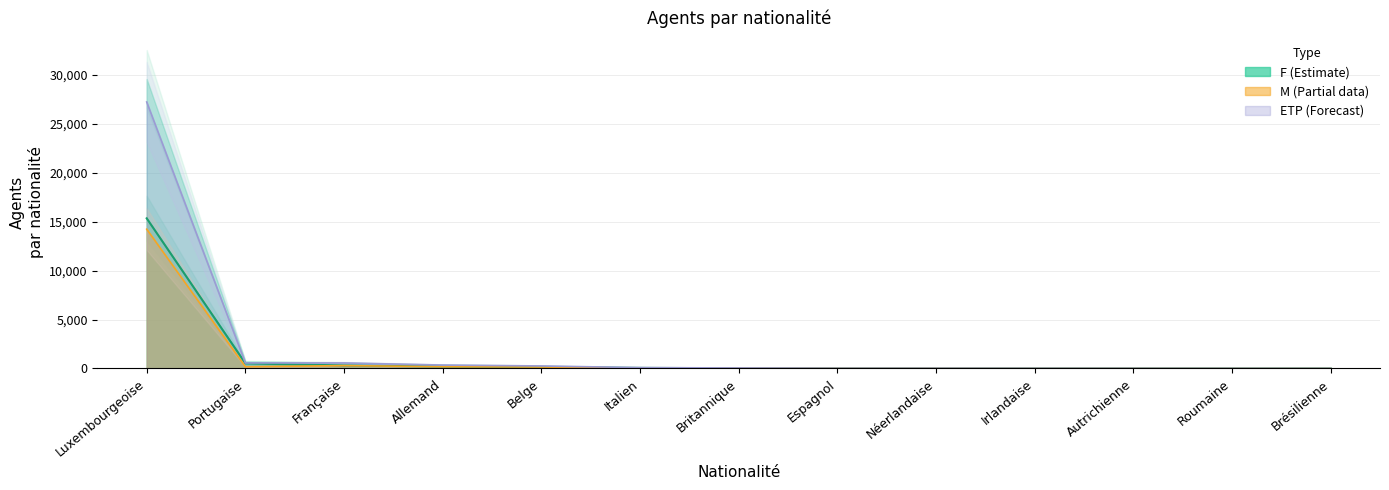

What is the greatest value displayed?

27209.7